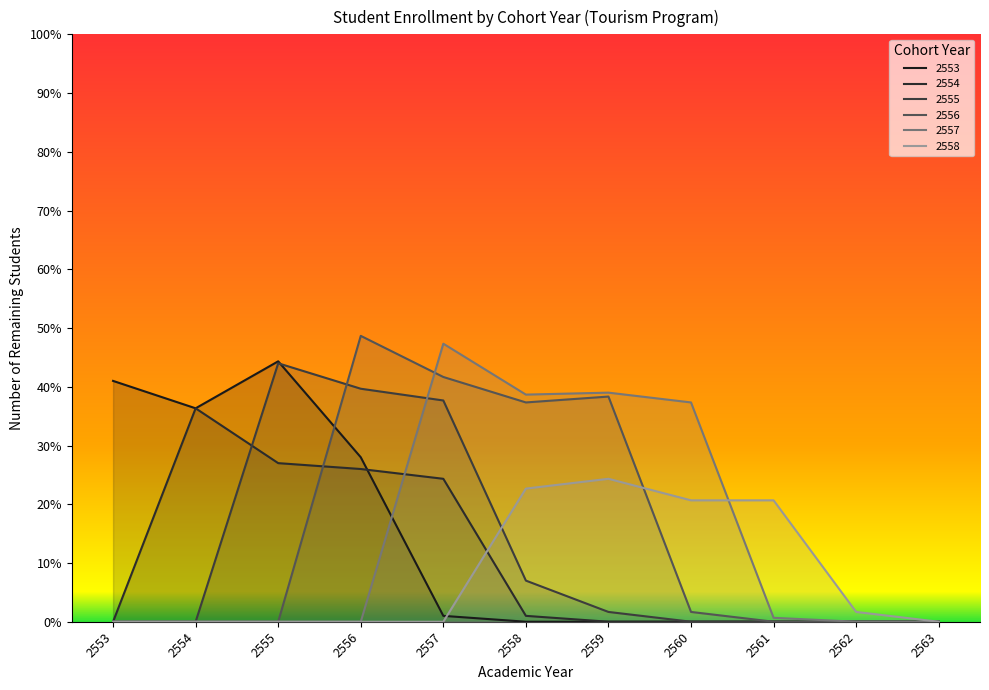

Is it true that 2556 equals 149 at 2558?

False